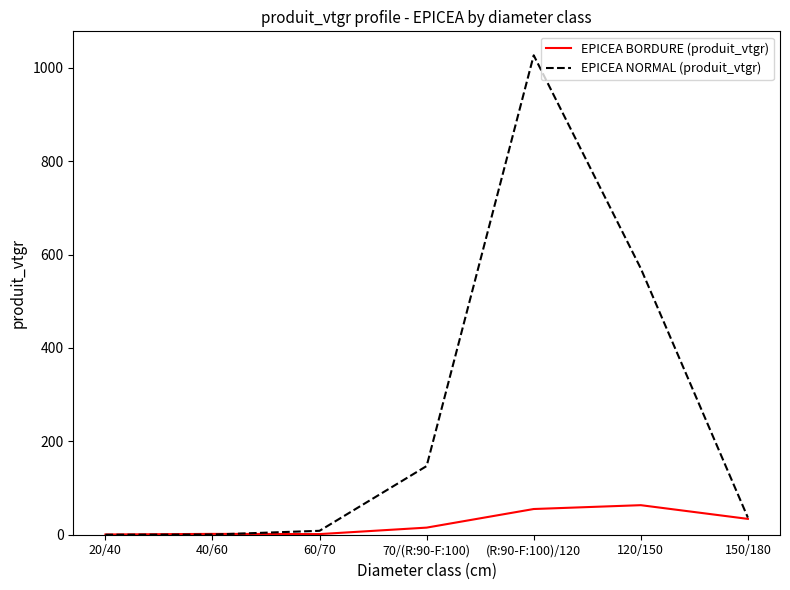

Between 70/(R:90-F:100) and (R:90-F:100)/120, which series saw the biggest shift?

EPICEA NORMAL (produit_vtgr)